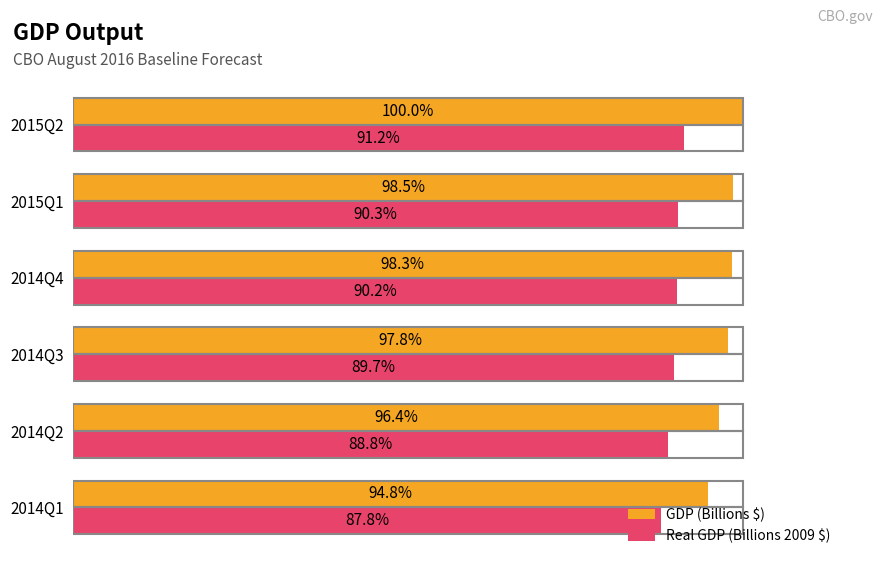

Which category has the highest value in the GDP (Billions $) series?

2015Q2